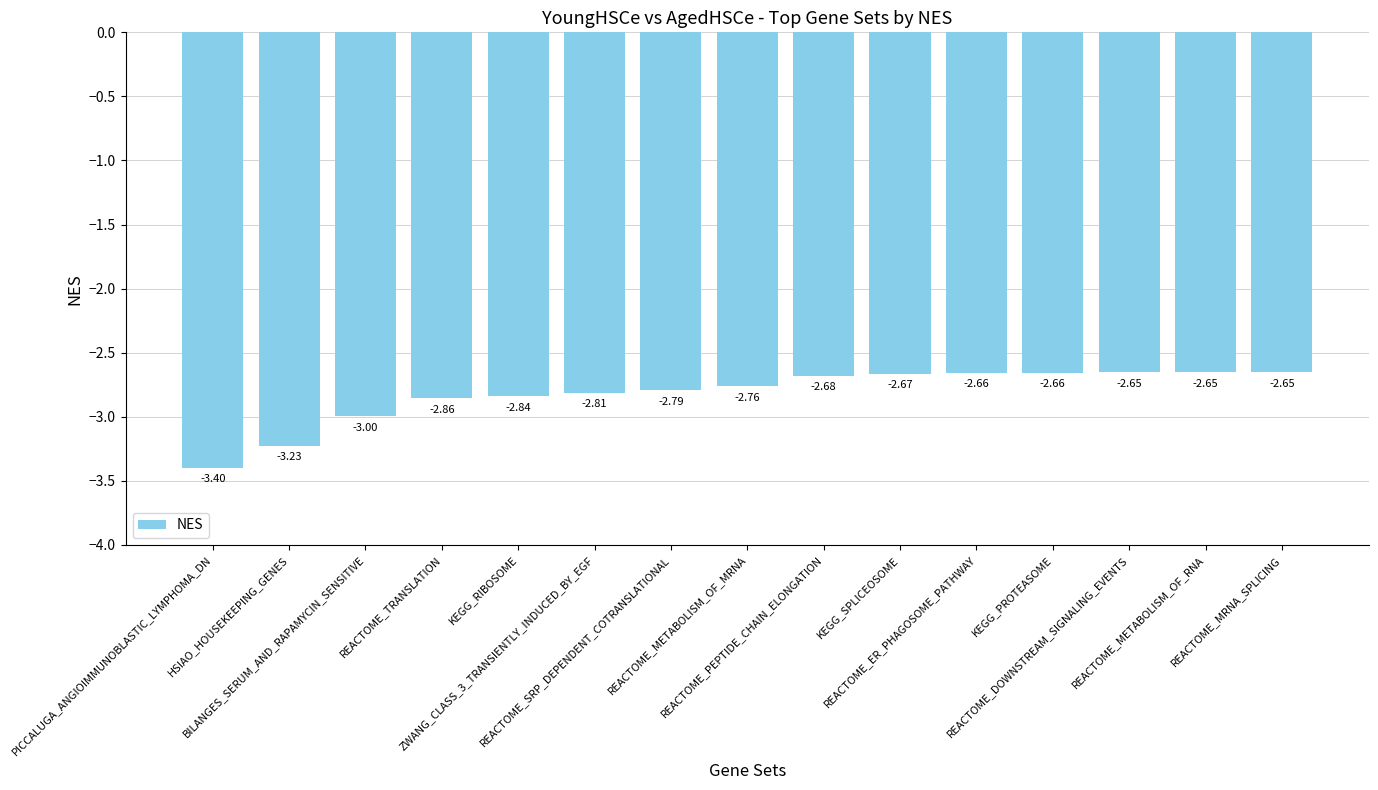

What is the difference between the second highest and second lowest values?

0.6